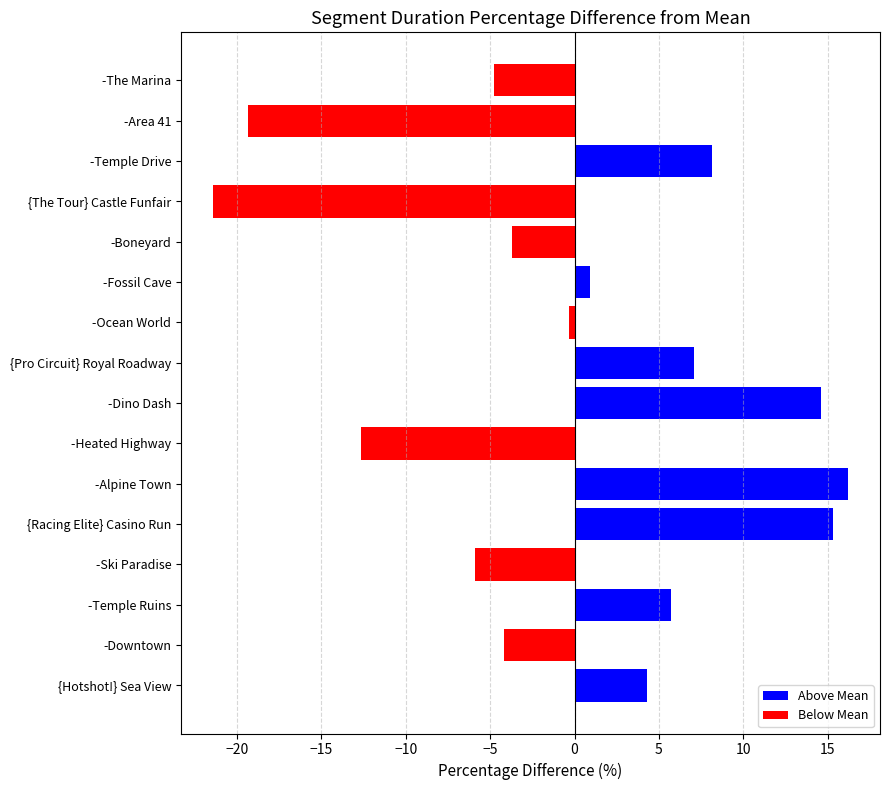

What is the smallest value displayed?

-21.4